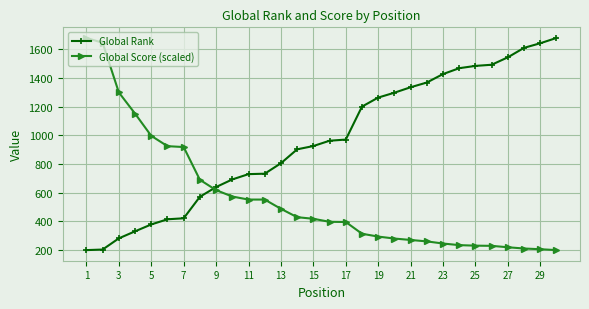

Rank the series by their average value, from lowest to highest.

Global Score (scaled), Global Rank